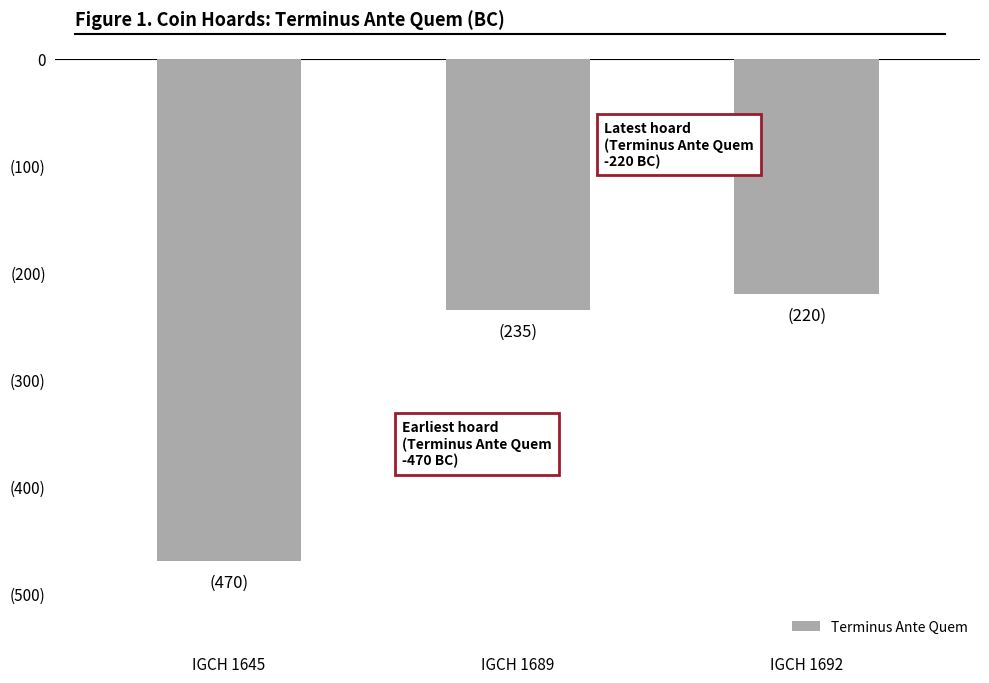

Are the bars horizontal?

No